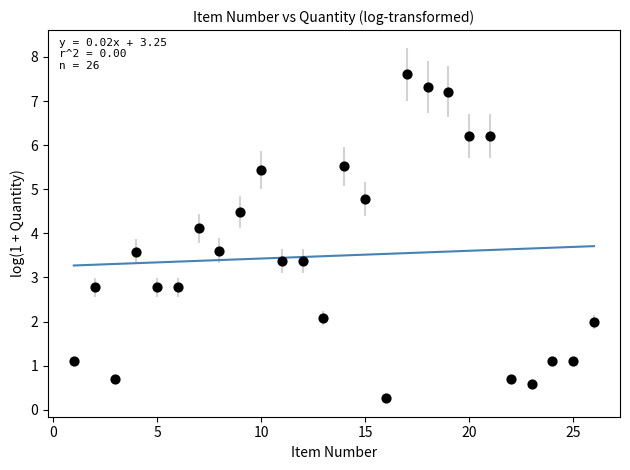

What is the range of Y values (max minus min)?

7.3